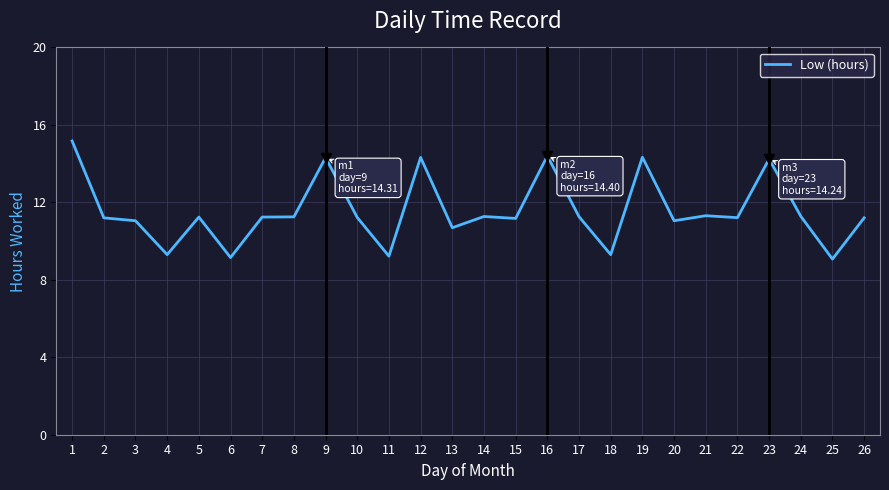

What is the change in value from 2 to 21?

+0.1